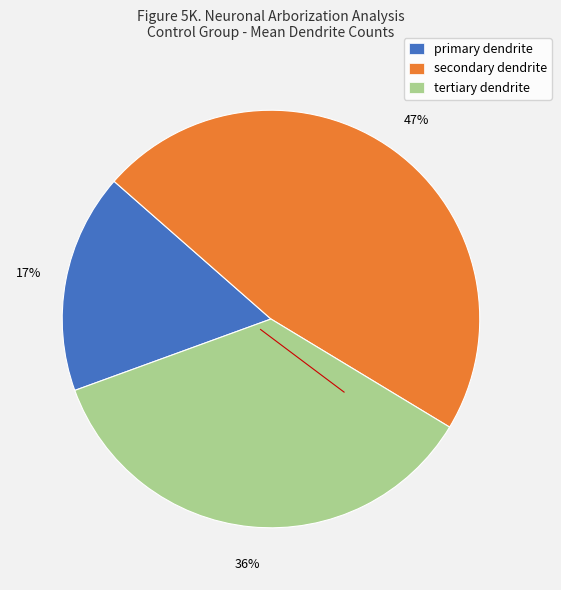

To the nearest percent, what is the difference between the primary dendrite and tertiary dendrite slice percentages?

19%